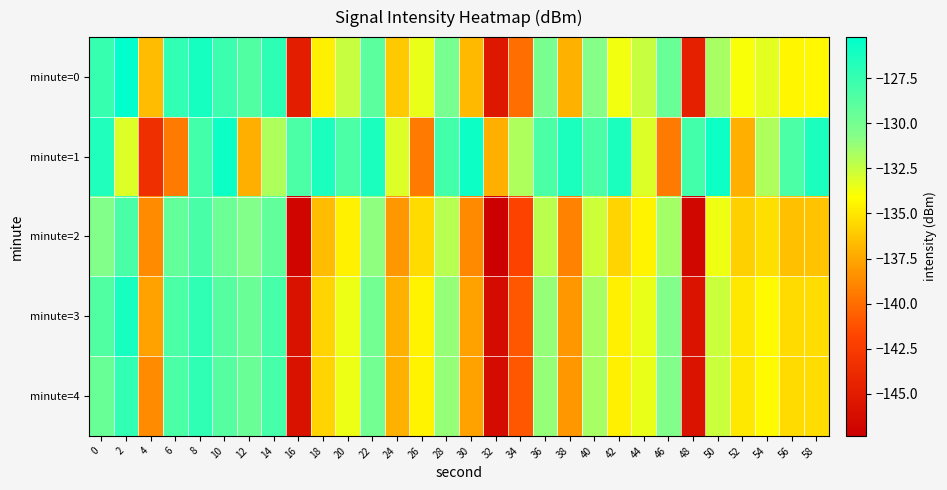

What is the smallest value displayed?

-147.3